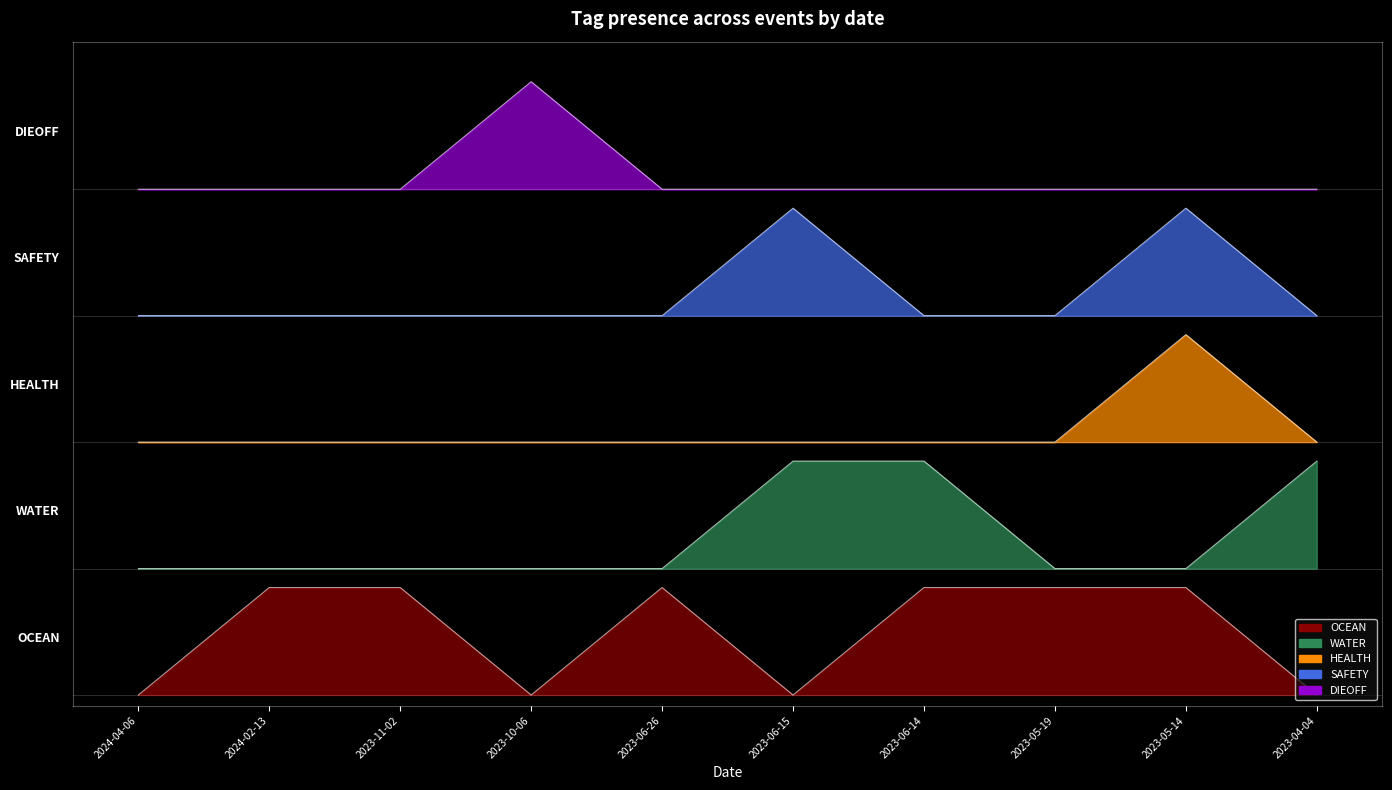

Reading left to right, extract all data points from this chart.

OCEAN: 0.0	1.0	1.0	0.0	1.0	0.0	1.0	1.0	1.0	0.0
WATER: 1.2	1.2	1.2	1.2	1.2	2.2	2.2	1.2	1.2	2.2
HEALTH: 2.4	2.4	2.4	2.4	2.4	2.4	2.4	2.4	3.4	2.4
SAFETY: 3.6	3.6	3.6	3.6	3.6	4.6	3.6	3.6	4.6	3.6
DIEOFF: 4.8	4.8	4.8	5.8	4.8	4.8	4.8	4.8	4.8	4.8